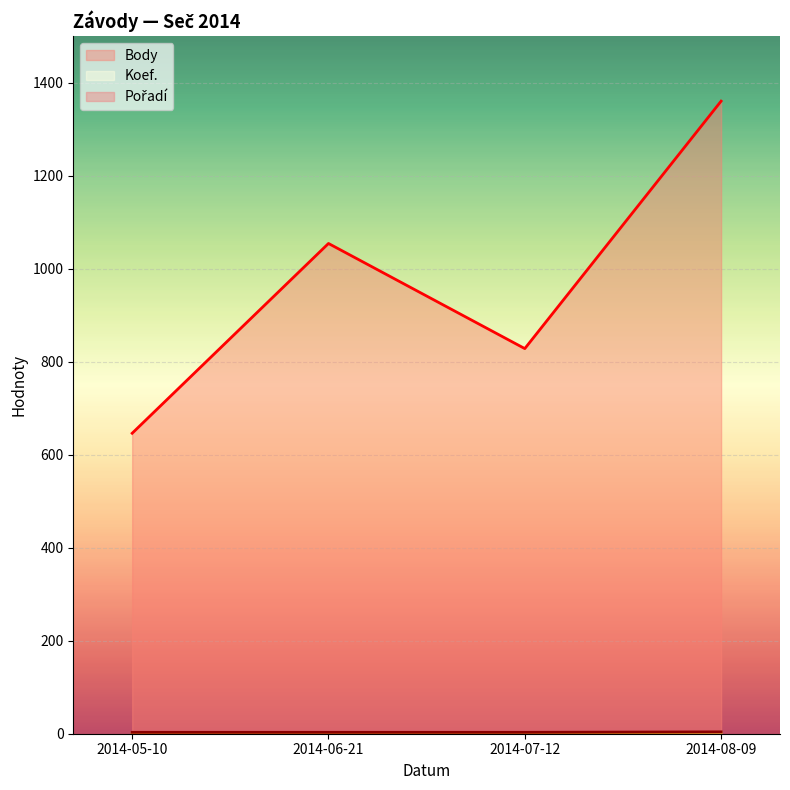

What is the total value across all series at 2014-05-10?

651